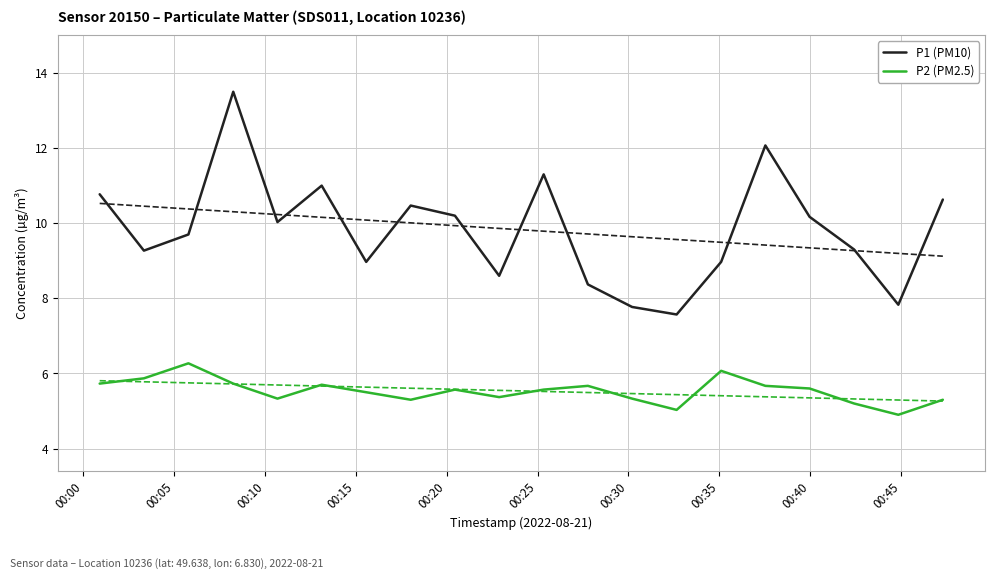

True or false: P1 (PM10) and P2 (PM2.5) intersect in this chart.

False